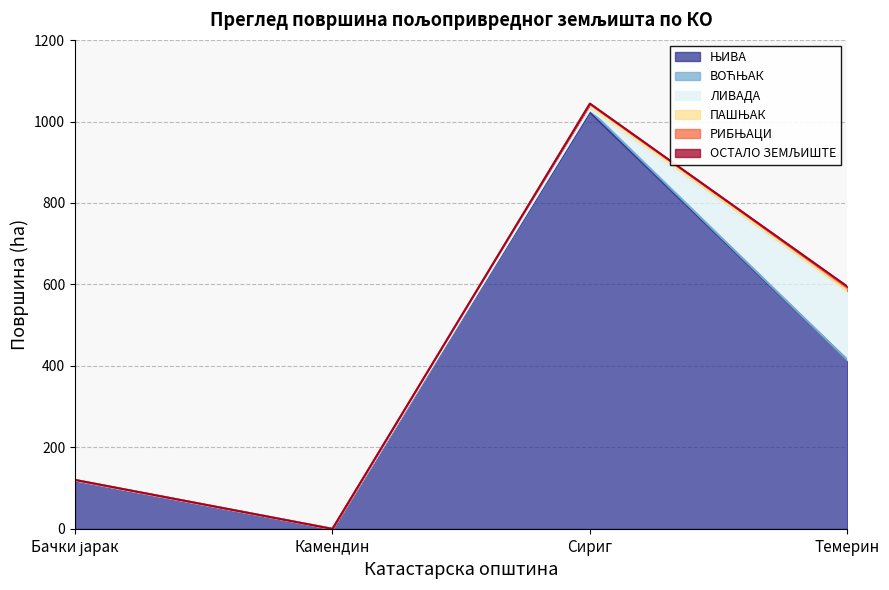

What is the spread (max minus min) of values at Темерин?

414.4